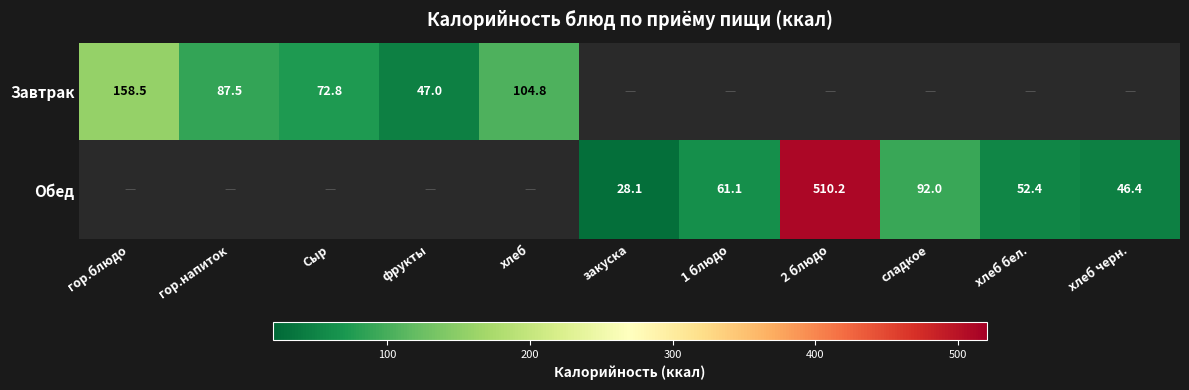

Is the value of Завтрак at Сыр greater than the value of Обед at 1 блюдо?

Yes